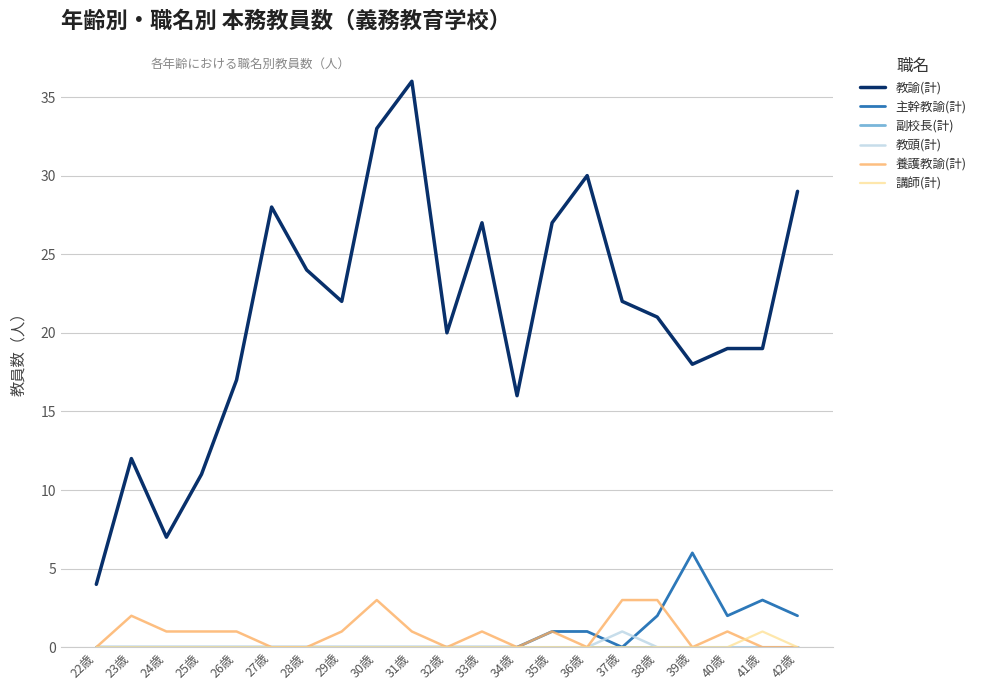

At which label does 養護教諭(計) first exceed 1?

23歳